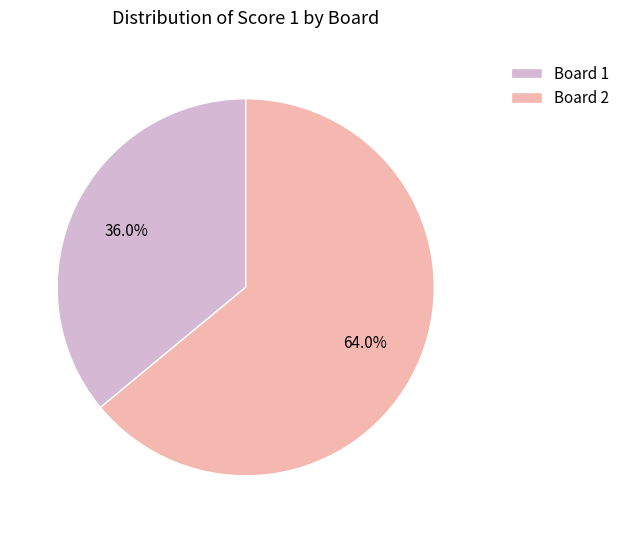

Approximately how many times larger is the value at Board 2 compared to Board 1?

1.8